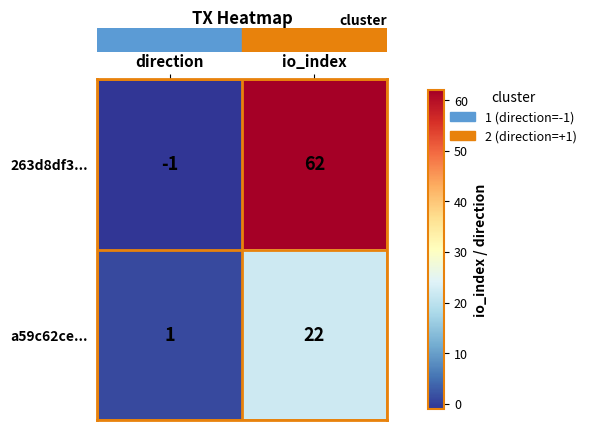

At direction, list the series in order from largest to smallest.

a59c62ce..., 263d8df3...